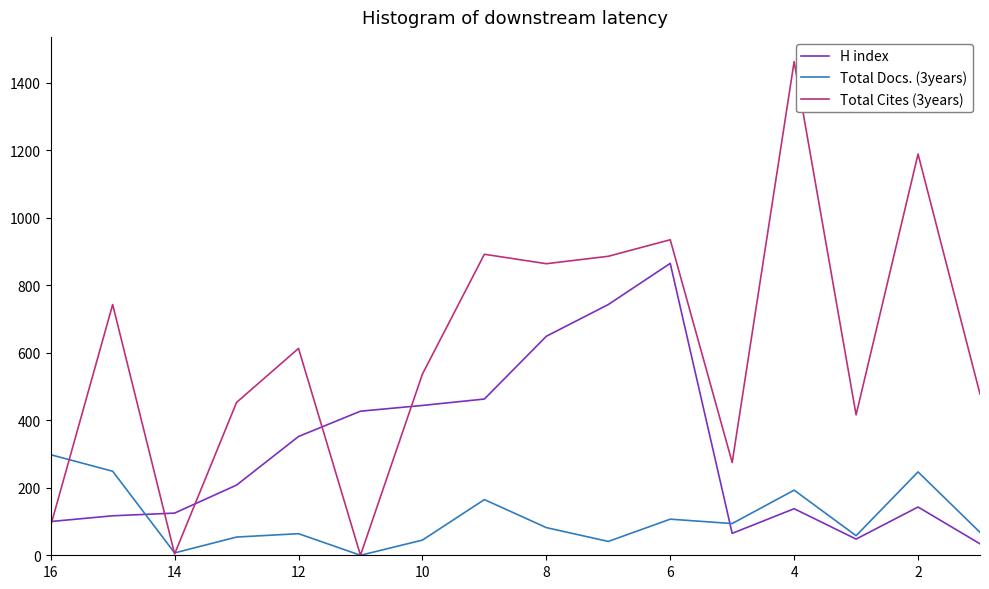

How many interior local peaks does the H index series have?

3